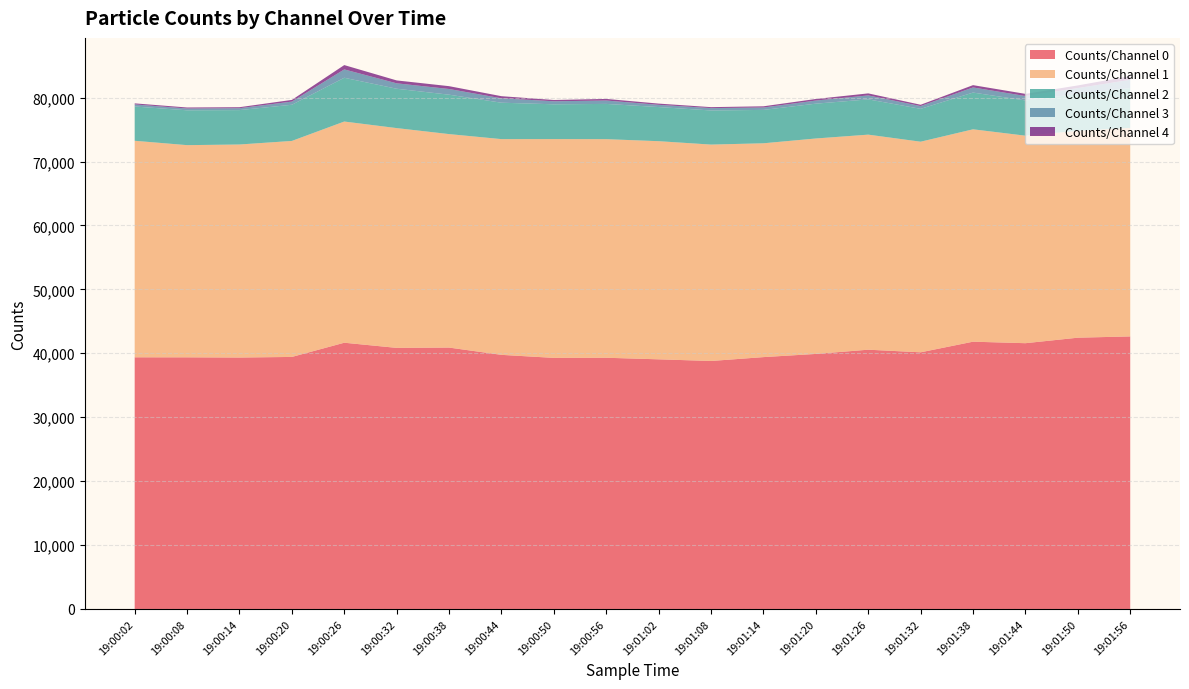

Reading left to right, what are all the values shown in this chart?

Counts/Channel 0: 39369	39366	39334	39429	41652	40845	40893	39754	39280	39300	39054	38795	39401	39900	40560	40152	41814	41578	42439	42637
Counts/Channel 1: 33873	33192	33326	33788	34601	34381	33394	33748	34226	34195	34124	33852	33449	33701	33642	32945	33223	32460	32360	32625
Counts/Channel 2: 5360	5451	5381	5660	6847	6156	6165	5695	5443	5513	5339	5336	5222	5447	5516	5141	5747	5514	5761	6222
Counts/Channel 3: 326	282	296	495	1306	850	891	691	472	531	350	369	376	486	622	435	799	688	929	1292
Counts/Channel 4: 166	159	157	264	677	451	443	329	201	252	191	152	187	247	316	203	362	340	413	586